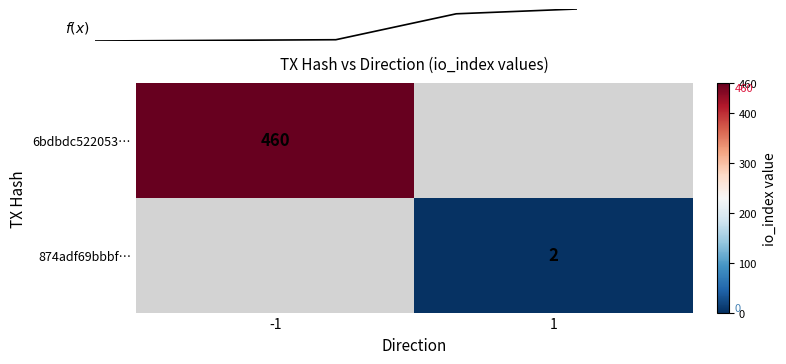

At io_index, list the series in order from smallest to largest.

874adf69bbbf0738938915dc7d6a5e49b4538ee, 6bdbdc5220538264a0ed223c6f443e0eb00932c